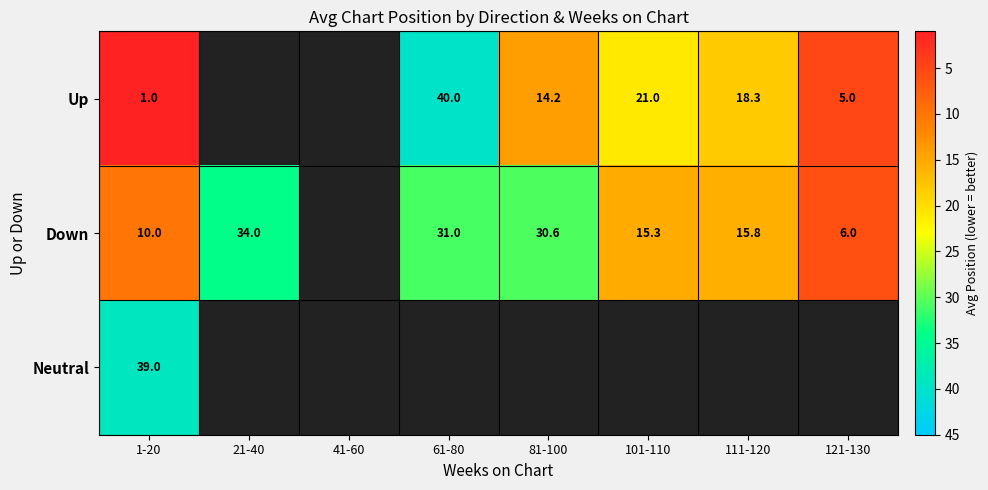

What is the sum of the Up values at 1-20 and 121-130?

6.0